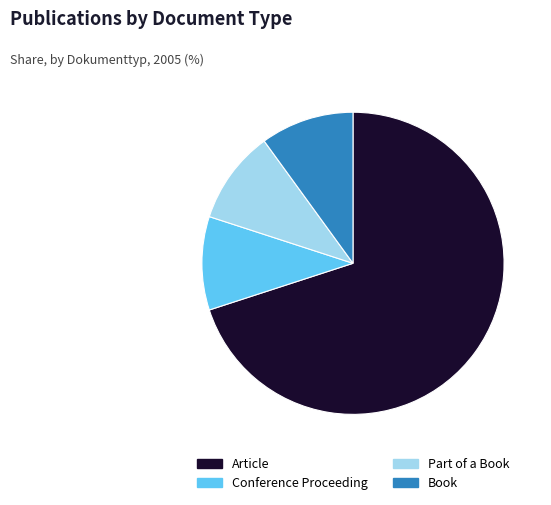

Does Part of a Book account for over 50% of the chart?

No